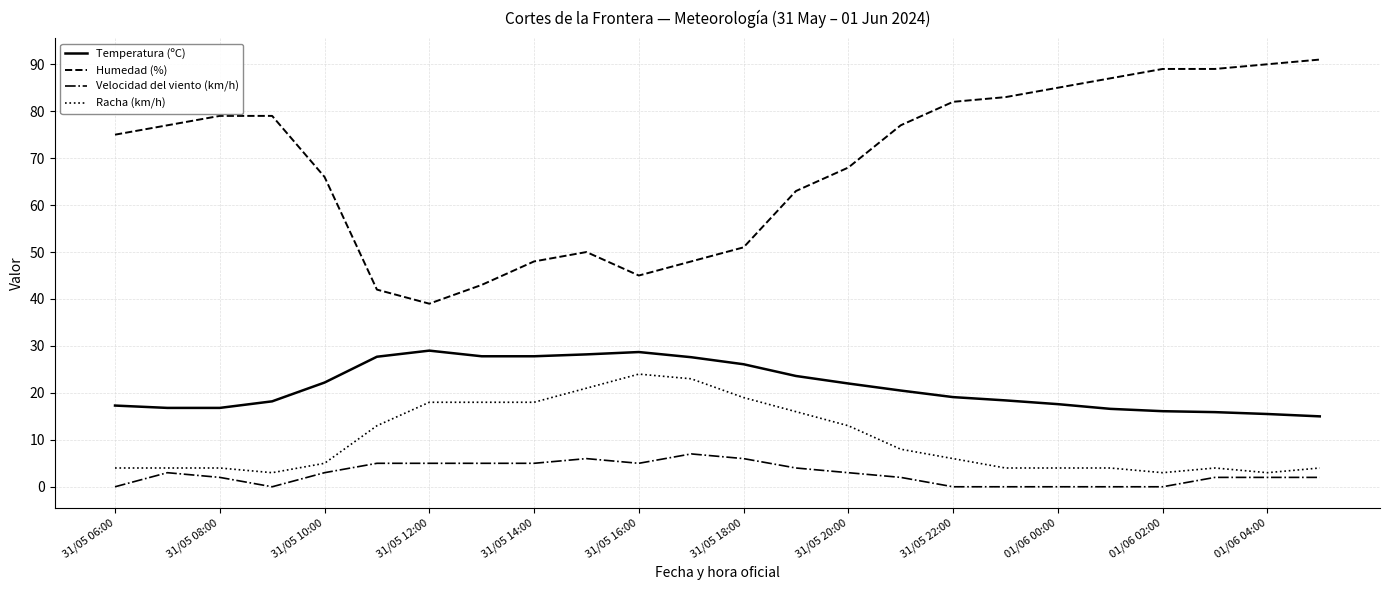

List the series in order of their peak value, highest first.

Humedad (%), Temperatura (ºC), Racha (km/h), Velocidad del viento (km/h)